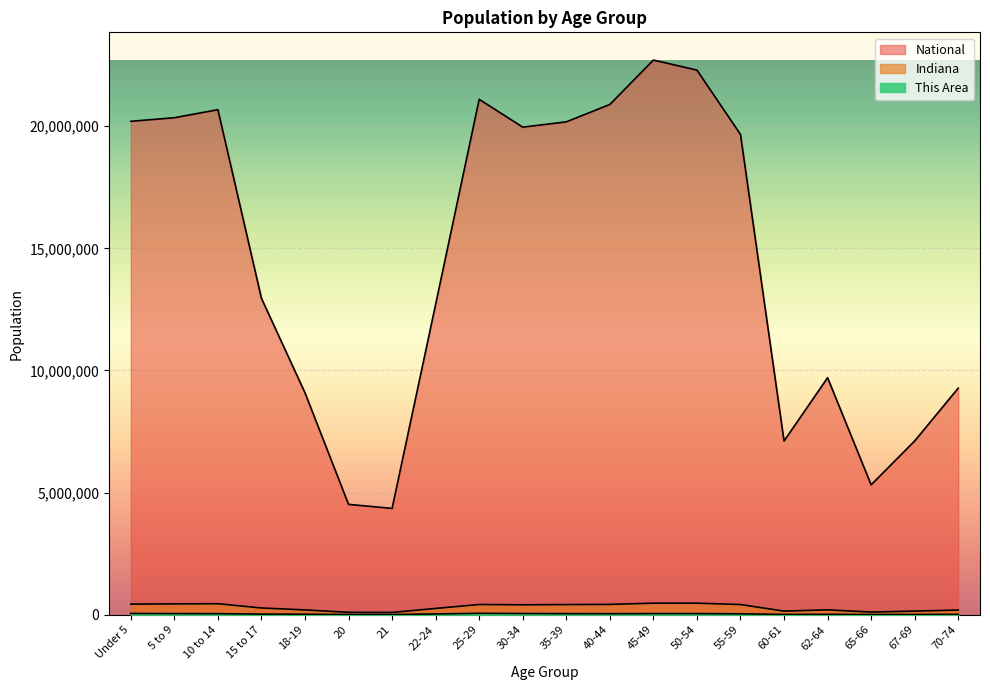

At which category is the sum across all series the highest?

45-49